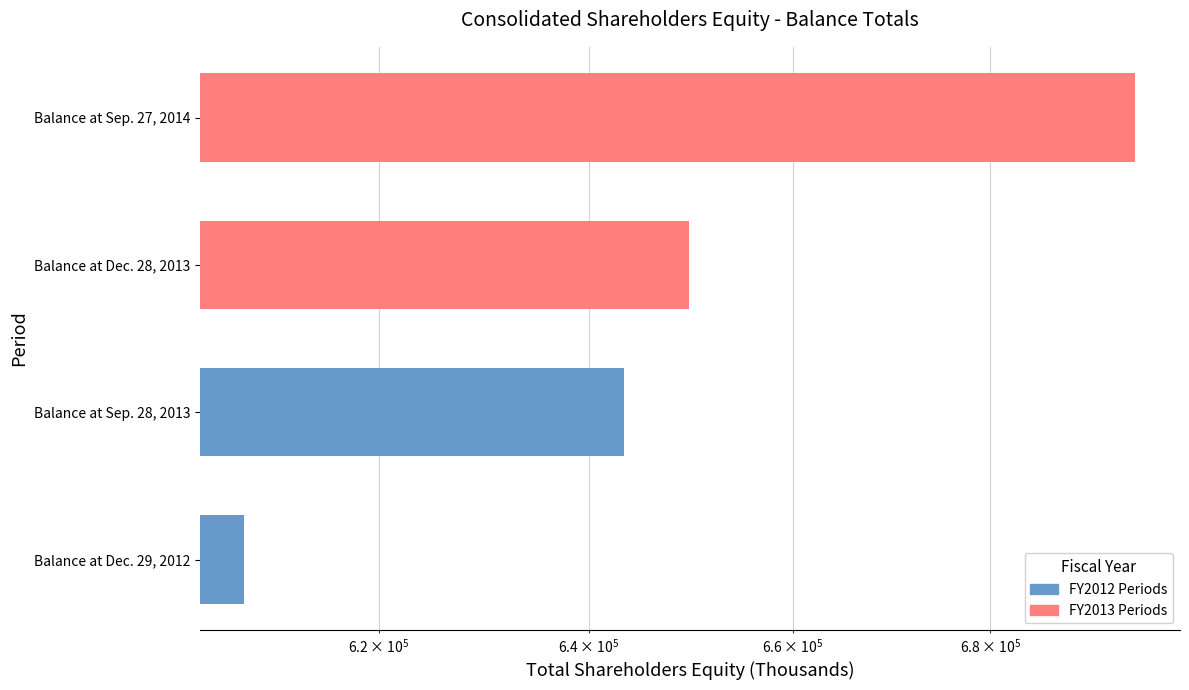

The value at Balance at Dec. 29, 2012 is 1010758. True or false?

False